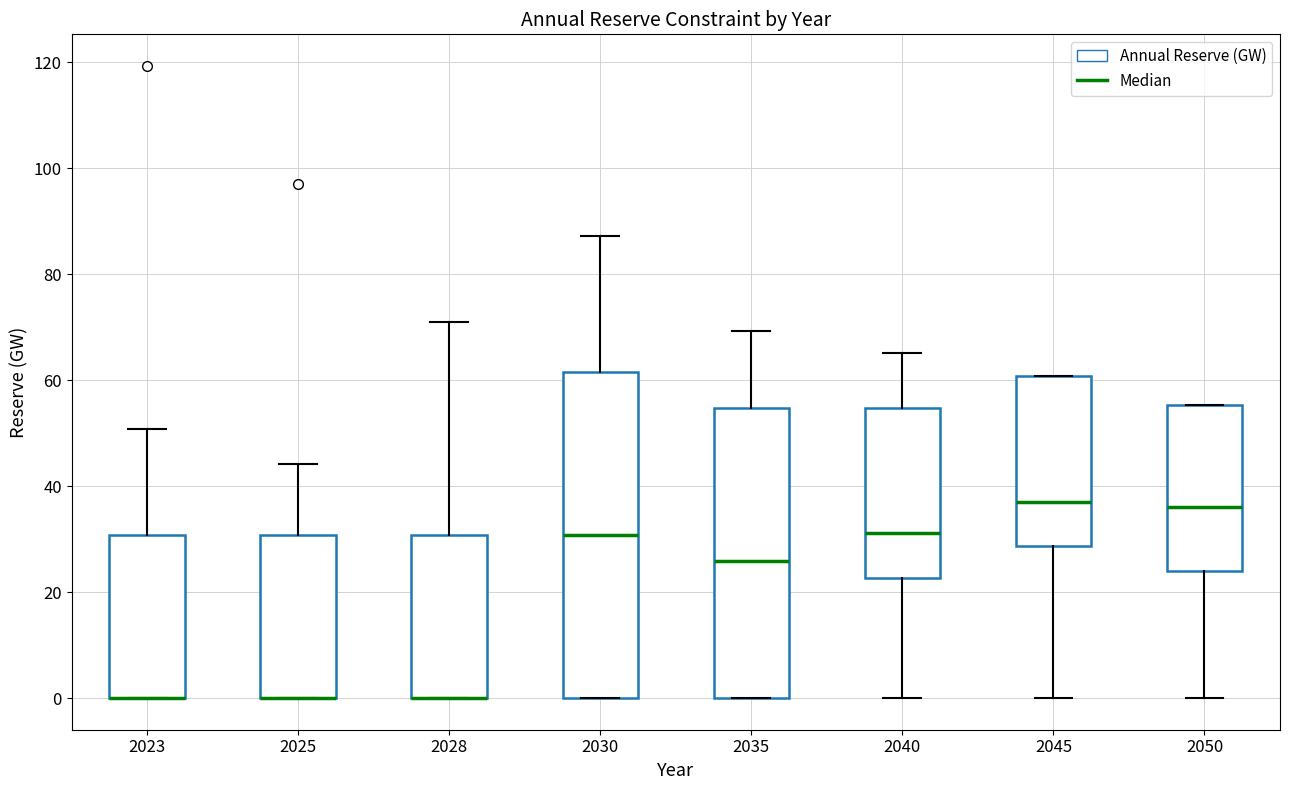

Reading left to right, transcribe this box plot: for each box, give where its median line is, the range the box spans, and where its two whiskers end, as read against the y-axis. The values are not printed on the chart, so give them approximately, as read against the axis.

2023: median 0 (drawn on the box's lower edge), box 0 to 30, whiskers 0 to 50
2025: median 0 (drawn on the box's lower edge), box 0 to 30, whiskers 0 to 44
2028: median 0 (drawn on the box's lower edge), box 0 to 30, whiskers 0 to 72
2030: median 30, box 0 to 62, whiskers 0 to 88
2035: median 26, box 0 to 54, whiskers 0 to 70
2040: median 32, box 22 to 54, whiskers 0 to 66
2045: median 38, box 28 to 60, whiskers 0 to 60
2050: median 36, box 24 to 56, whiskers 0 to 56